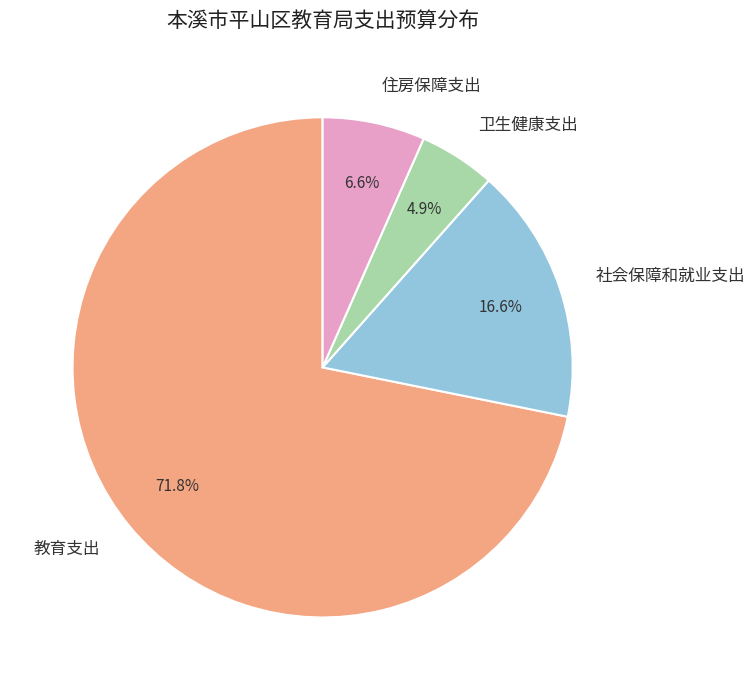

Rank the categories by value from highest to lowest.

教育支出, 社会保障和就业支出, 住房保障支出, 卫生健康支出